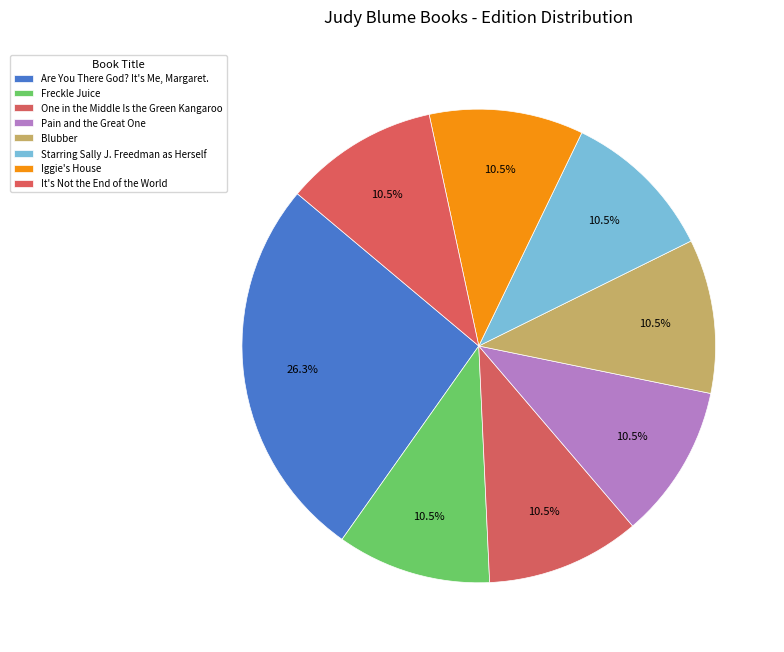

How many slices are in this pie chart?

8